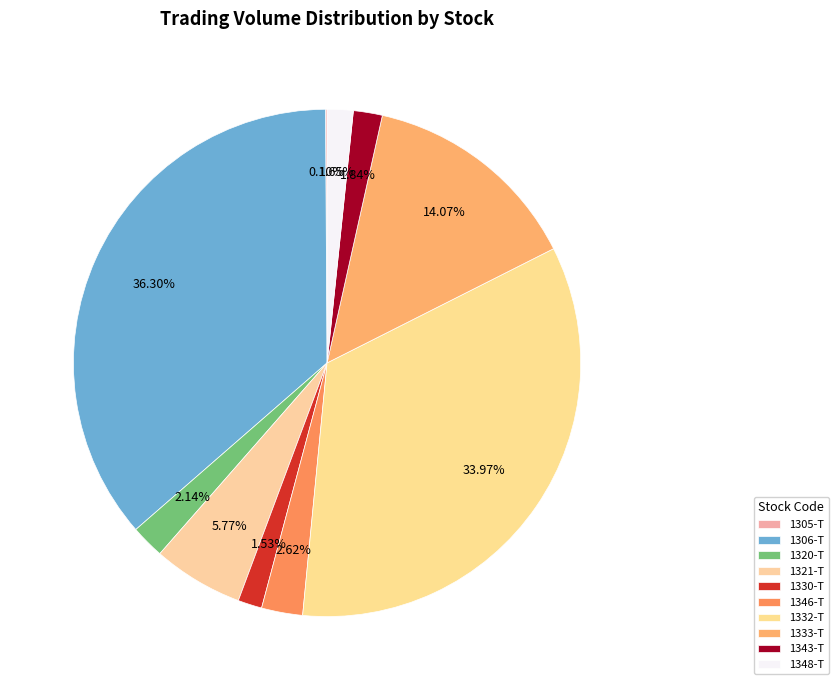

To the nearest percent, what is the difference between the largest and smallest slice percentages?

36%